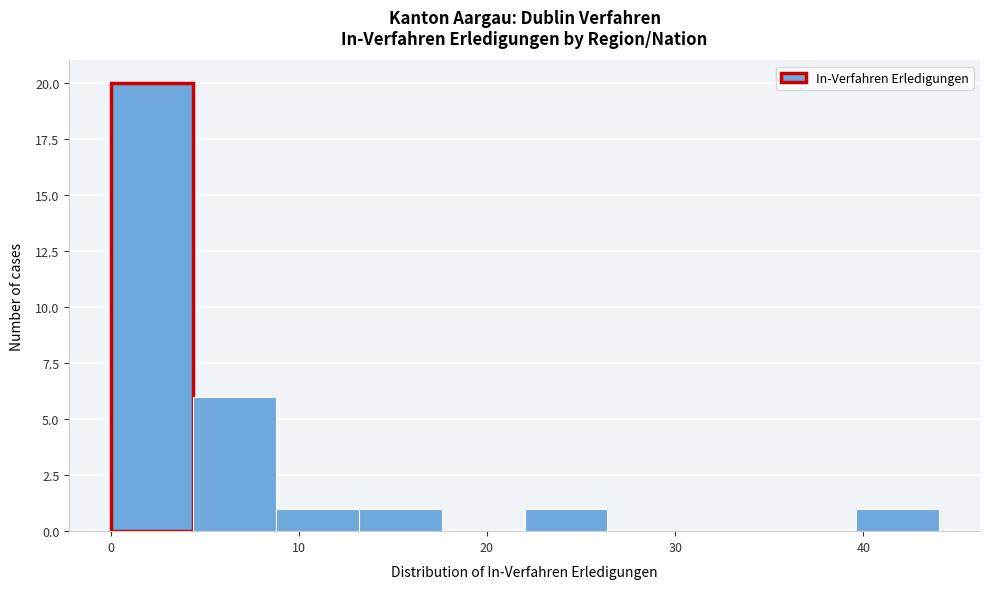

What is the height of the bar covering 0.0 to 4.4 on the x-axis? Neither the bar edges nor the heights are printed on the chart, so give them approximately, as read against the axes.

20